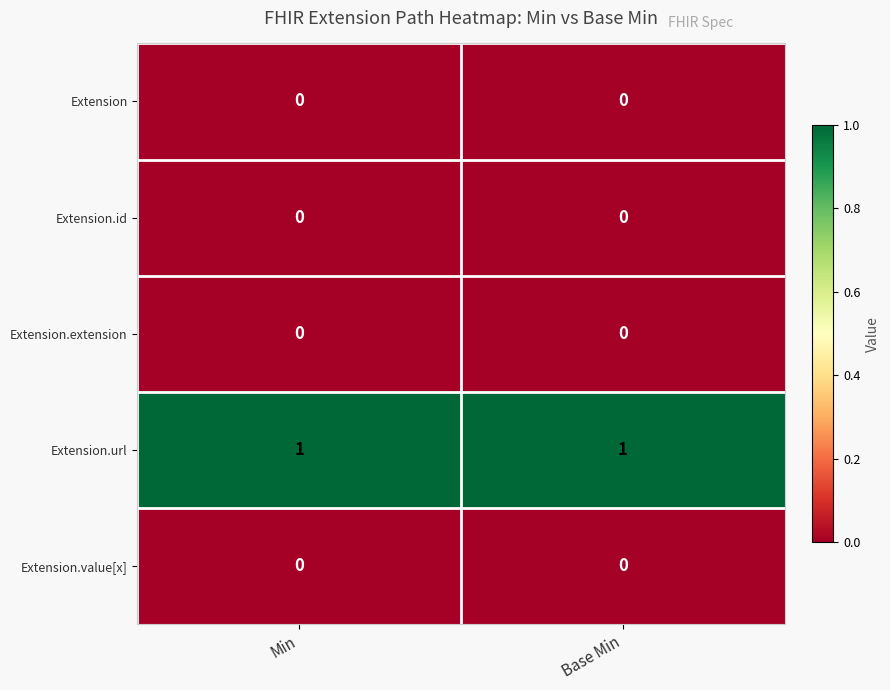

The value of Extension at Min is 0. True or false?

True